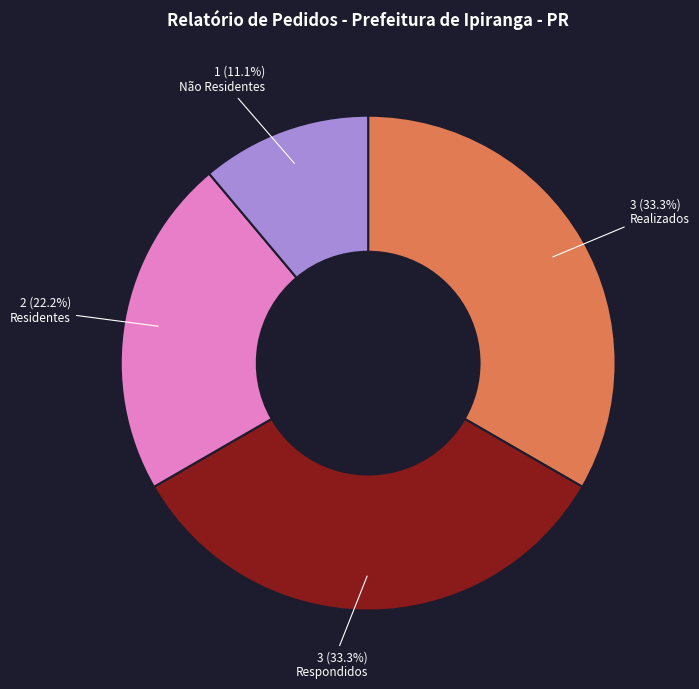

Is there any slice that represents more than half of the pie?

No